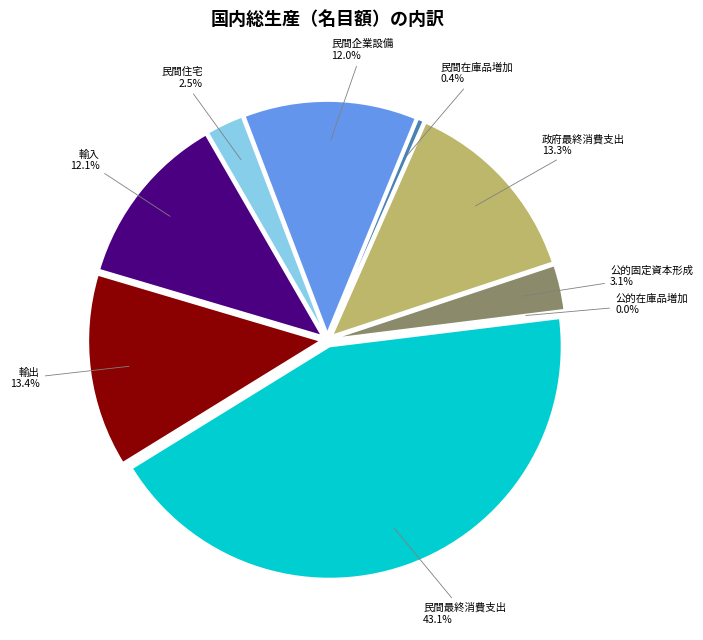

Count the number of slices in the pie.

9